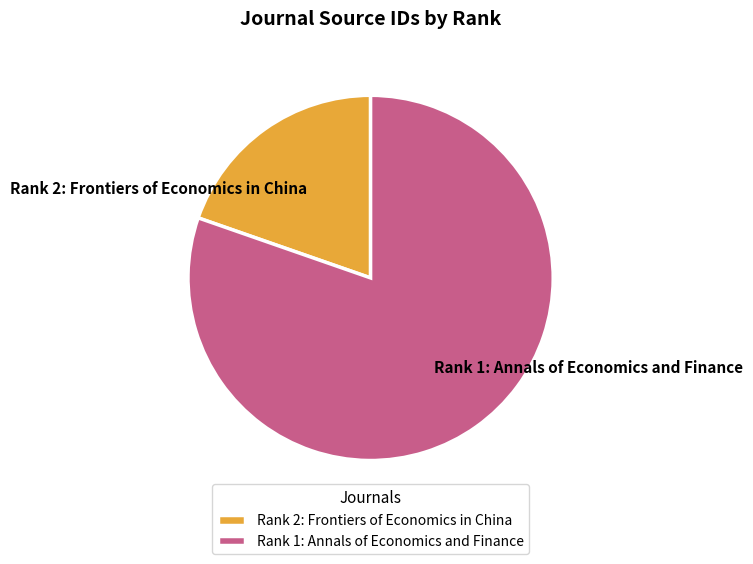

Which category has the biggest portion of the pie?

Rank 1: Annals of Economics and Finance